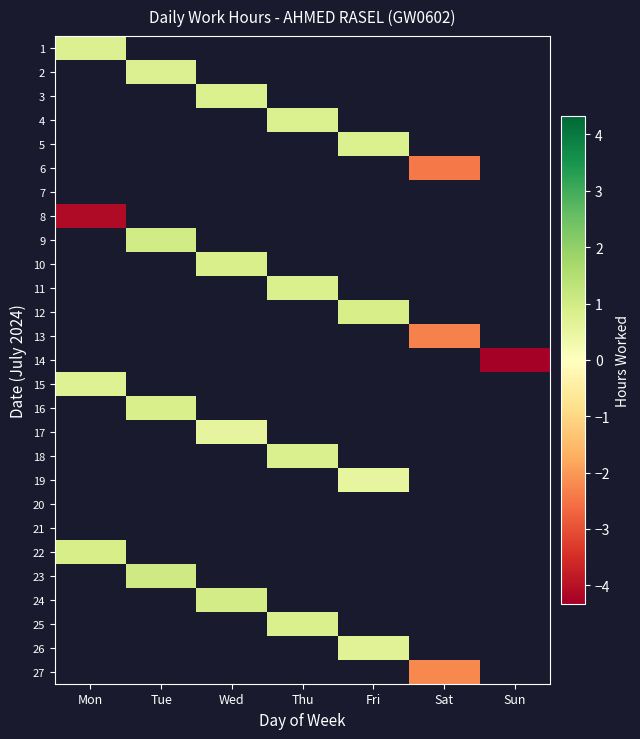

Is the value of 3 at Sat greater than the value of 7 at Wed?

No